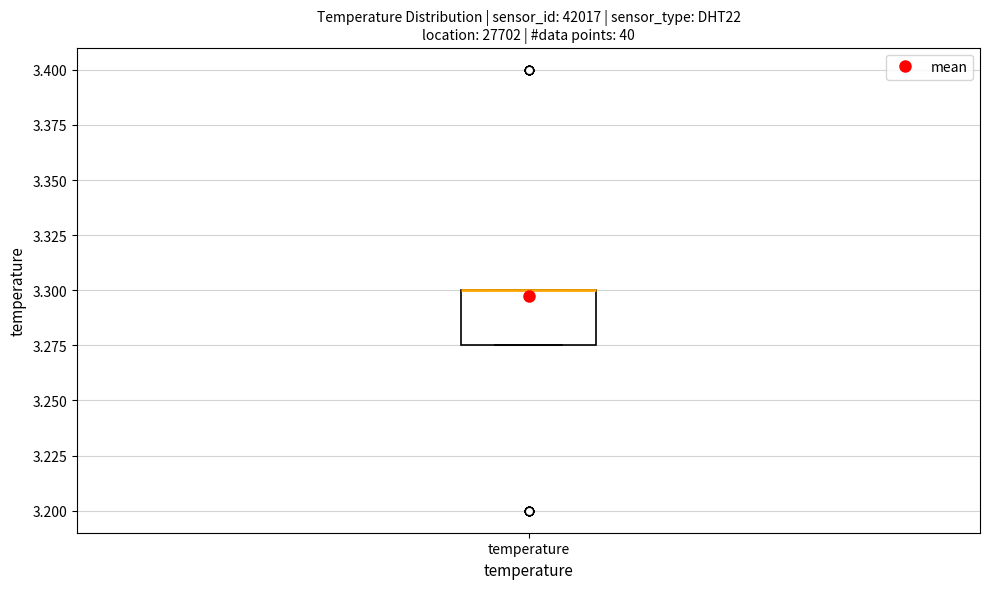

Transcribe this box plot: give where the median line is, the range the box spans, and where the two whiskers end, as read against the y-axis. The values are not printed on the chart, so give them approximately, as read against the axis.

median 3.300 (drawn on the box's upper edge), box 3.275 to 3.300, whiskers 3.275 to 3.300